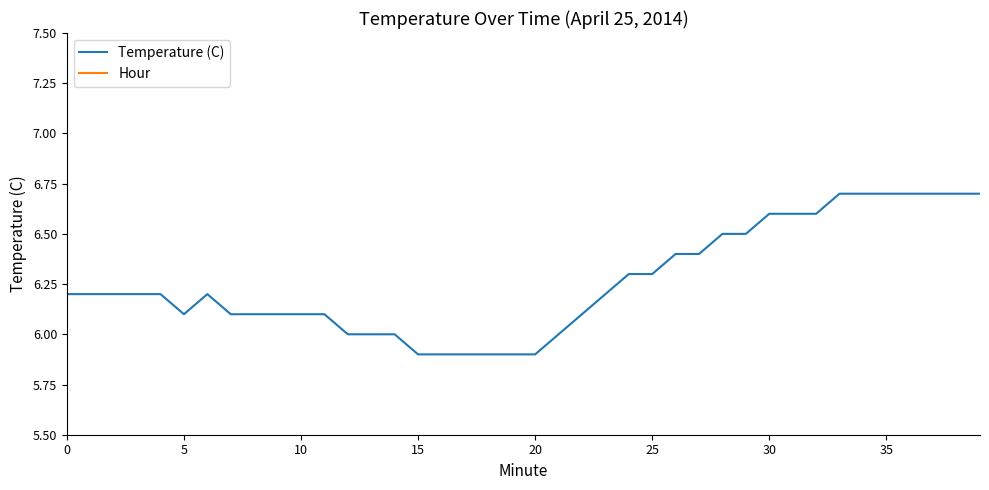

True or false: Temperature (C) and Hour cross at least once.

False